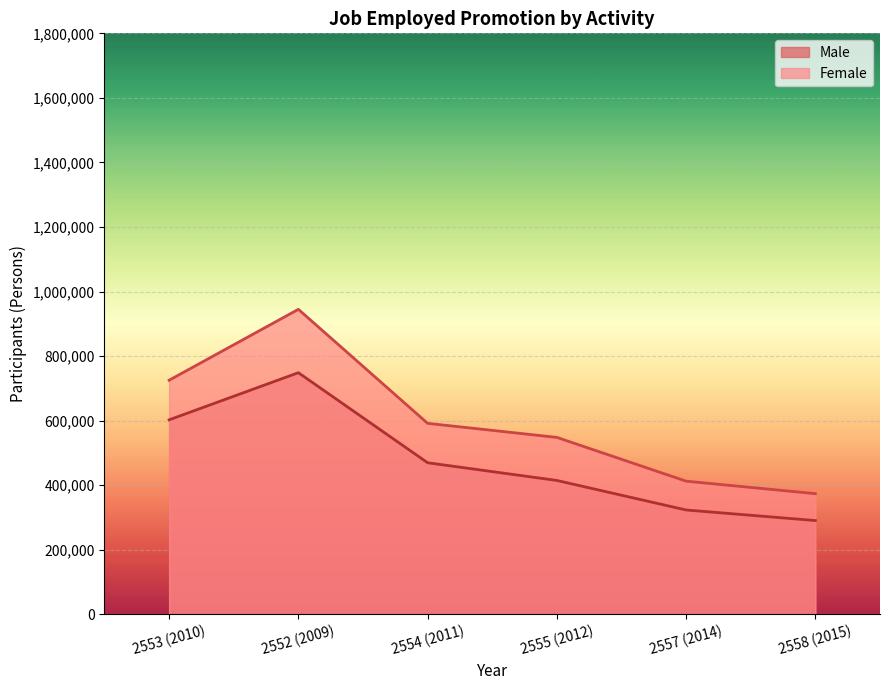

How many interior local peaks does the Female series have?

1